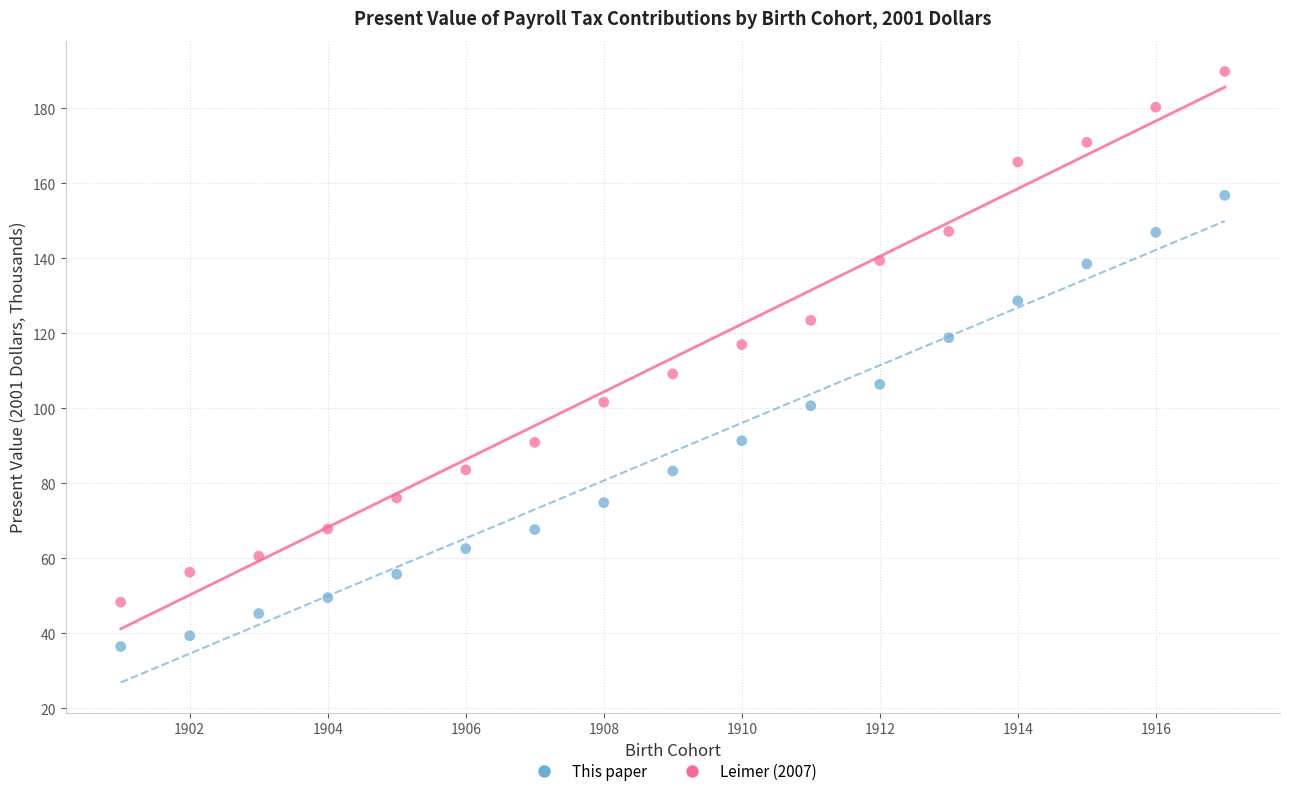

Across all data points, what is the range of X values (max minus min)?

16.0